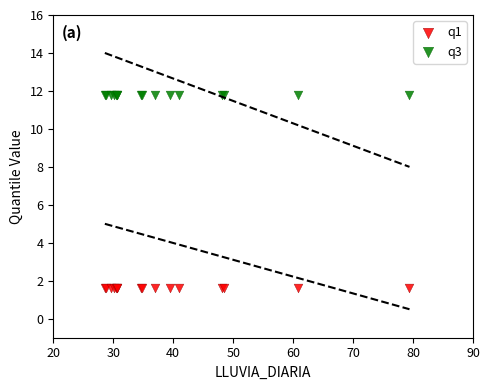

What are all the series names shown in the legend?

q1, q3